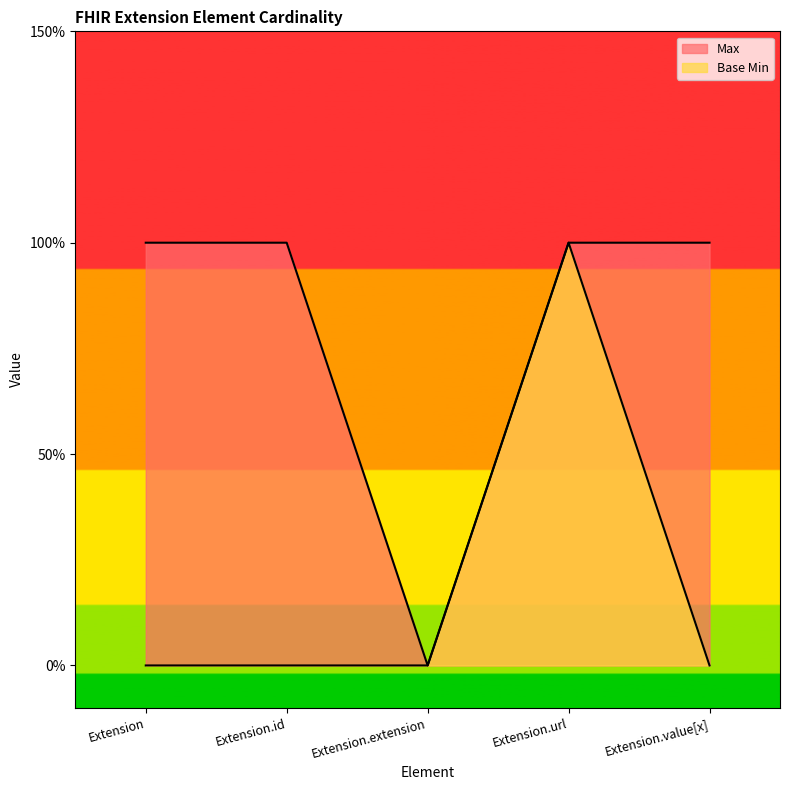

Does the chart display data point markers on the line(s)?

No